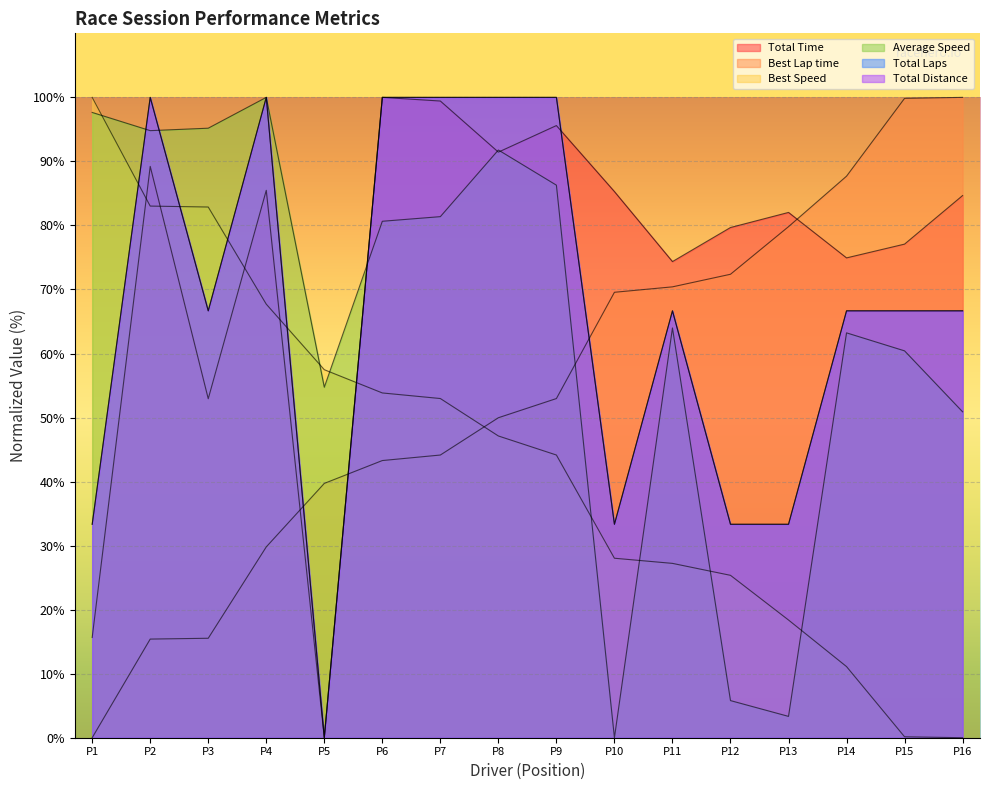

Reading right to left, list all the values displayed in this chart.

Total Time: 84.7	77.1	74.9	82.0	79.7	74.4	85.3	95.6	91.4	99.4	100.0	0.0	85.5	52.9	89.2	15.7
Best Lap time: 100.0	99.8	87.7	79.8	72.4	70.4	69.6	53.0	50.0	44.1	43.3	39.7	29.8	15.5	15.4	0.0
Best Speed: 0.0	0.1	11.1	18.4	25.4	27.2	28.0	44.1	47.1	53.0	53.8	57.5	67.7	82.9	83.0	100.0
Average Speed: 50.9	60.4	63.2	3.3	5.8	64.0	0.0	86.3	91.8	81.4	80.7	54.7	100.0	95.2	94.8	97.6
Total Laps: 66.7	66.7	66.7	33.3	33.3	66.7	33.3	100.0	100.0	100.0	100.0	0.0	100.0	66.7	100.0	33.3
Total Distance: 66.7	66.7	66.7	33.3	33.3	66.7	33.3	100.0	100.0	100.0	100.0	0.0	100.0	66.7	100.0	33.3